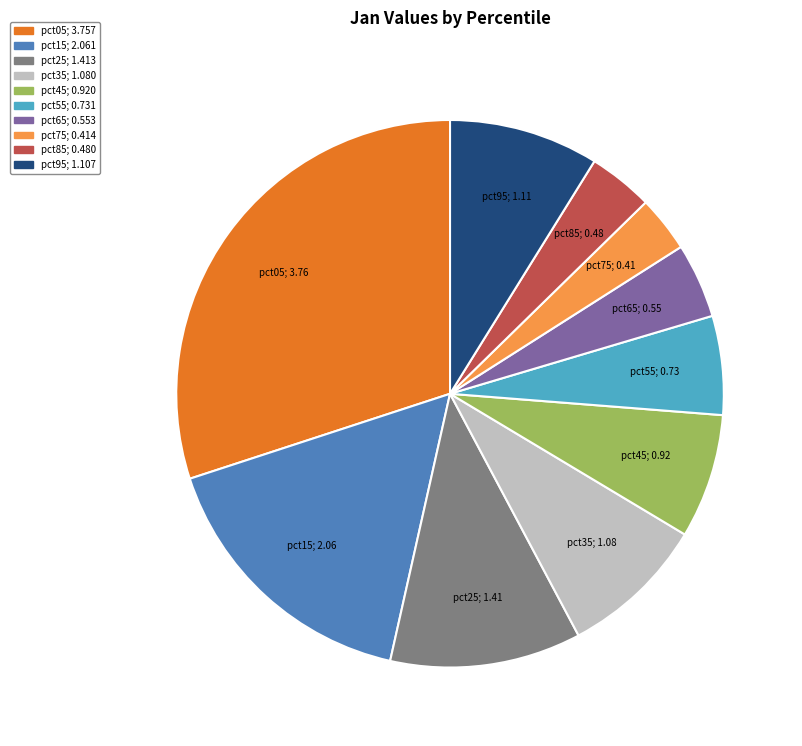

Is pct05 the majority of the pie?

No